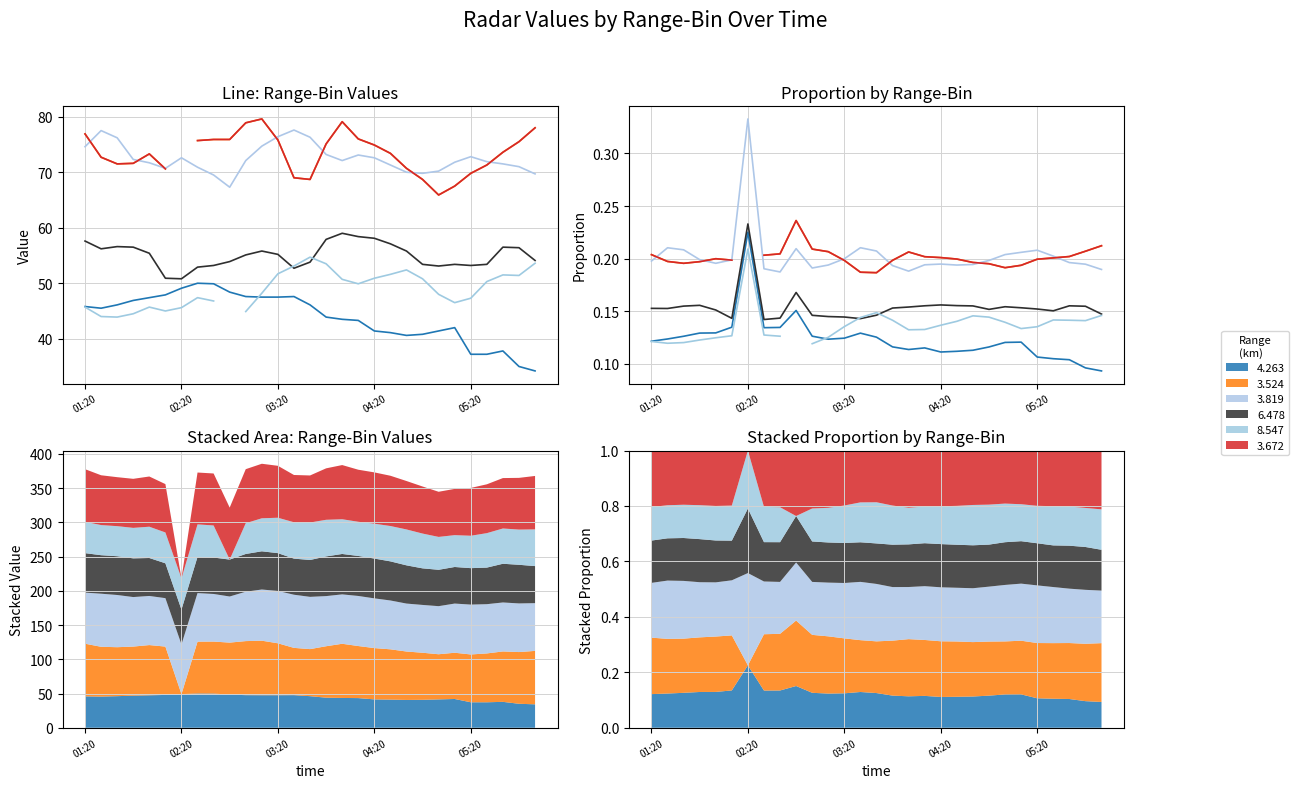

Between 2012/02/27 03:40 and 2012/02/27 04:50, which series saw the biggest shift?

3.819